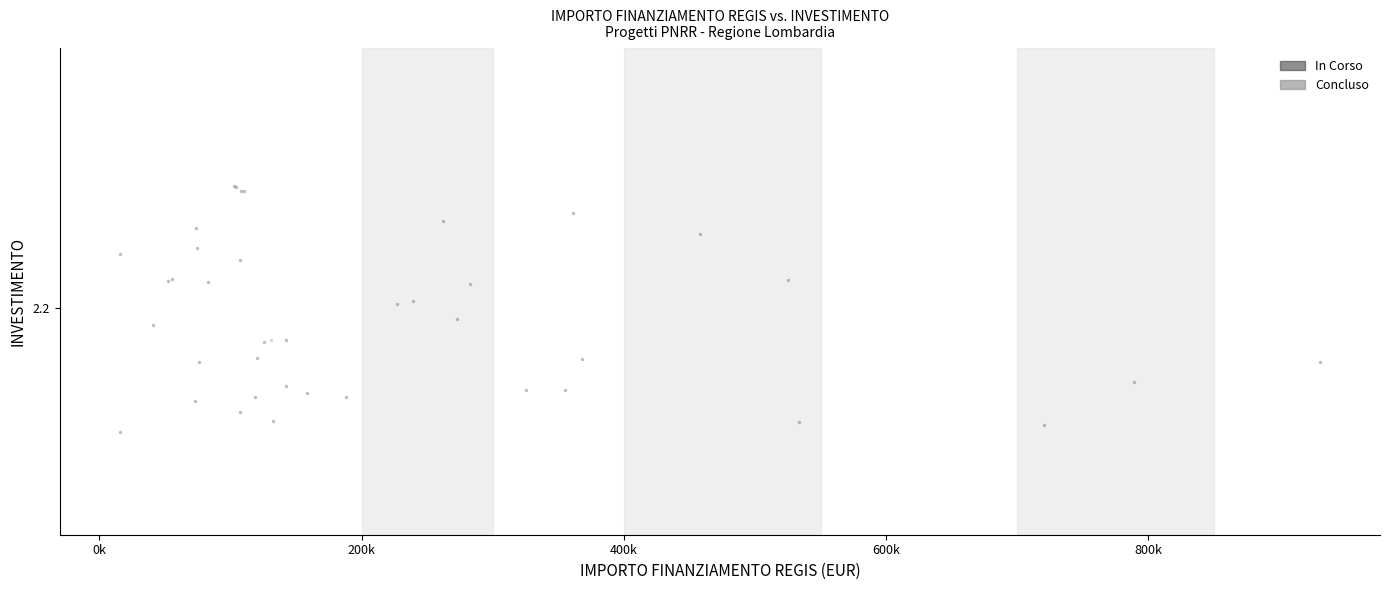

What are all the series names shown in the legend?

In Corso, Concluso